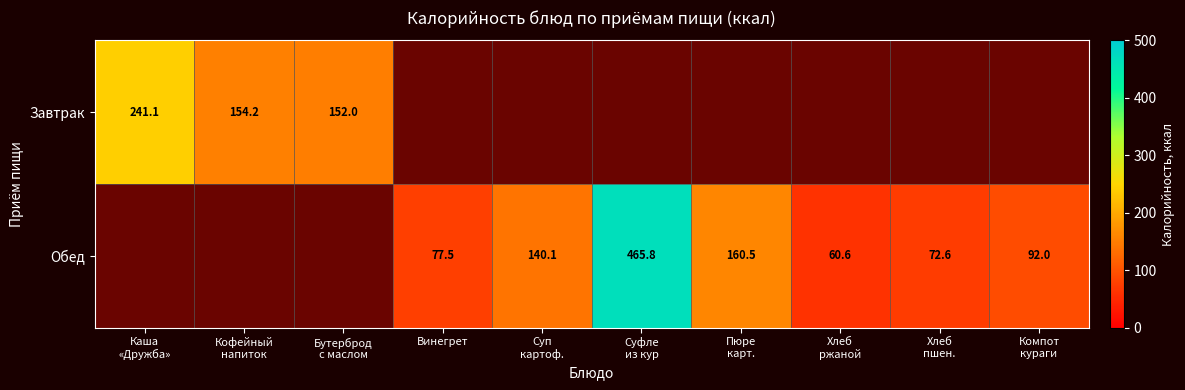

Is the value of Обед at Суп картоф. greater than the value of Завтрак at Винегрет?

No